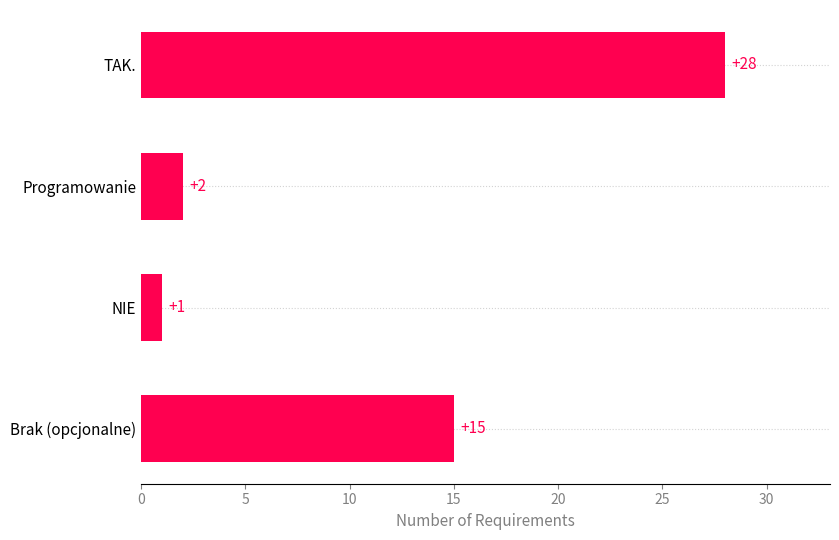

Where is the data nearest to the value 14?

Brak (opcjonalne)